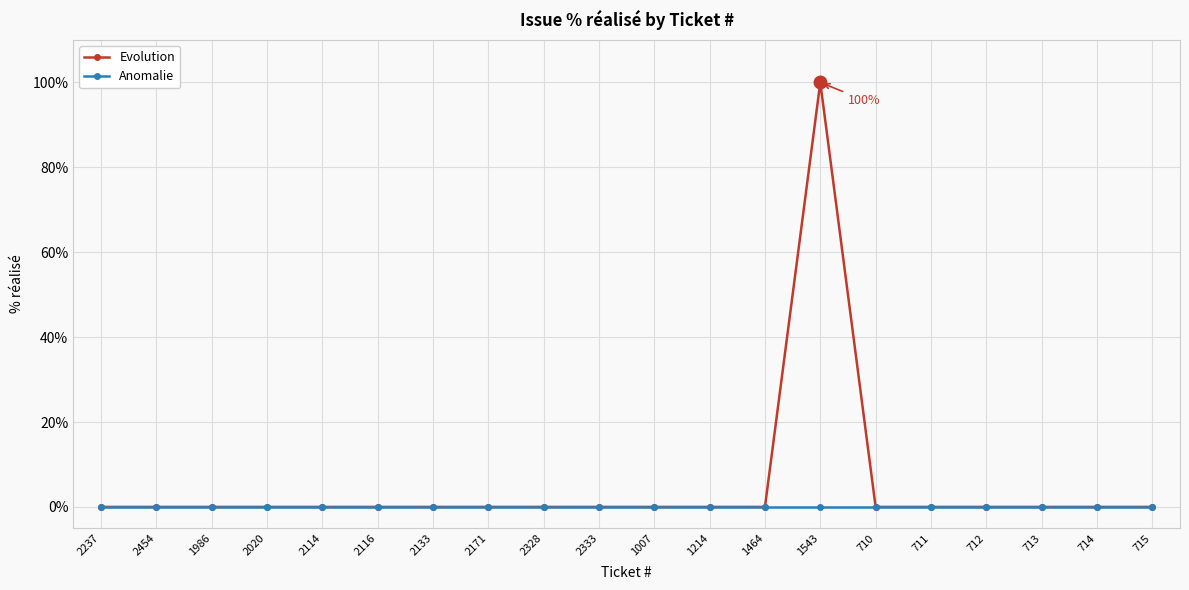

The value of Evolution at 2114 is 0. True or false?

True